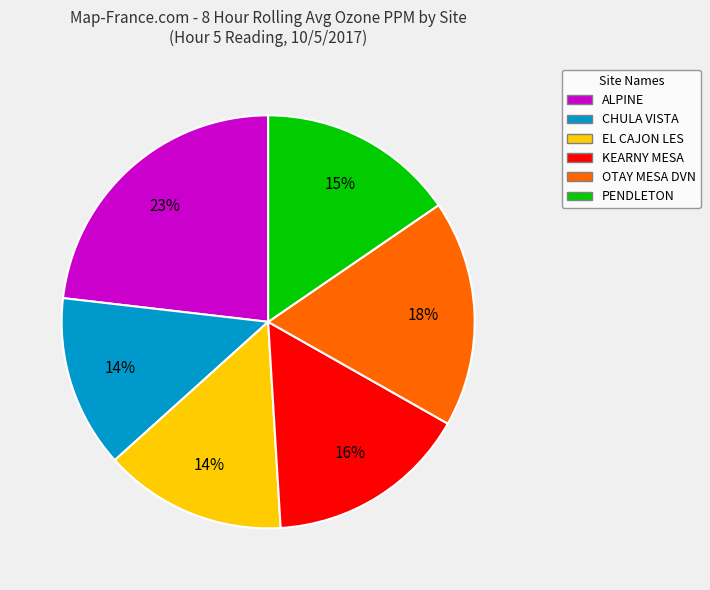

True or false: CHULA VISTA accounts for 14% of the total.

True